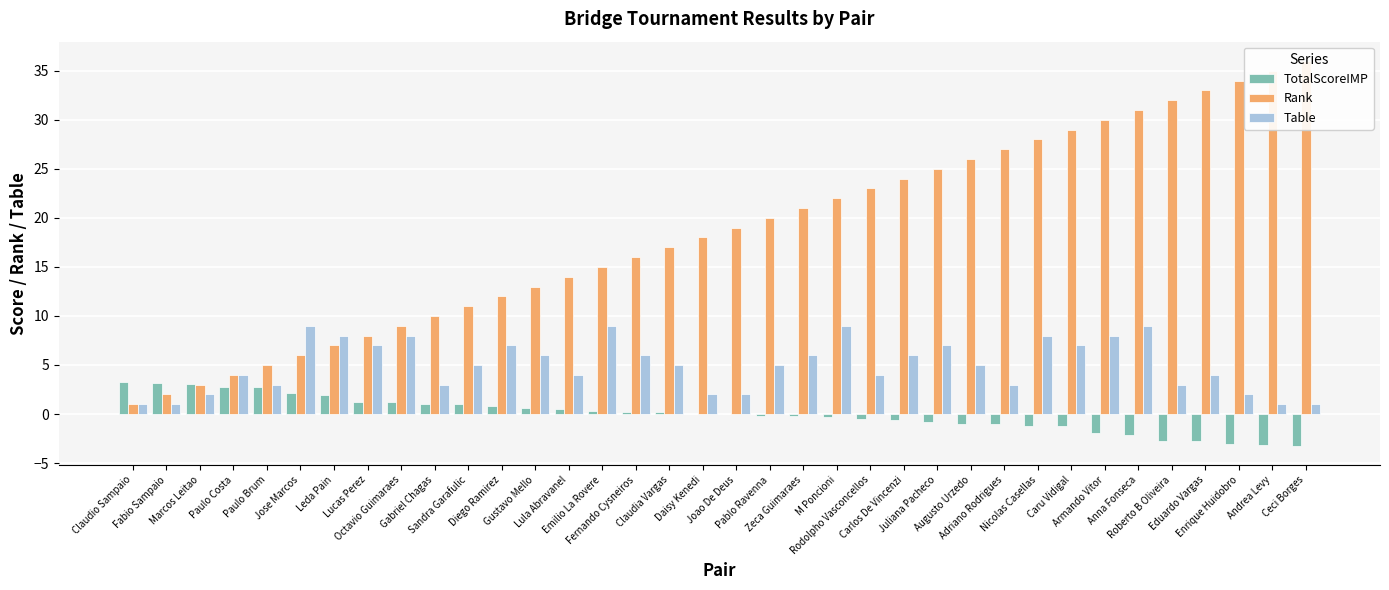

True or false: Rank has a value of 8.3 at Anna Fonseca.

False